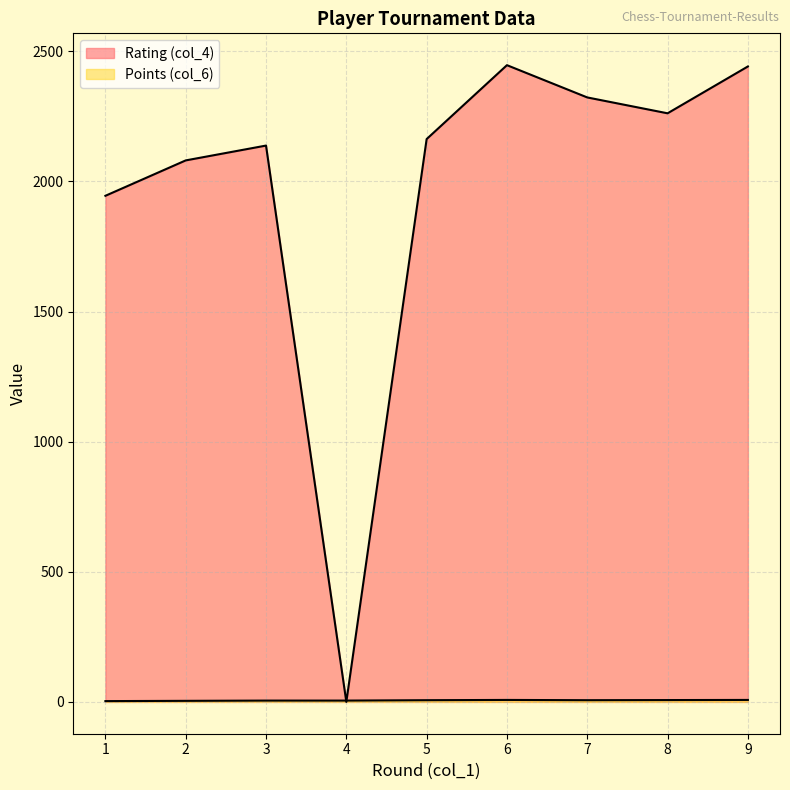

Read the Points (col_6) value at 6.

7.5